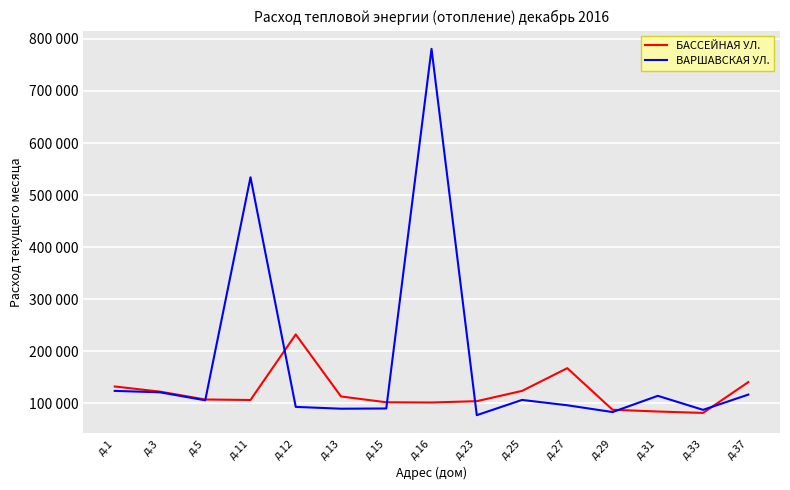

What are all the series names shown in the legend?

БАССЕЙНАЯ УЛ., ВАРШАВСКАЯ УЛ.